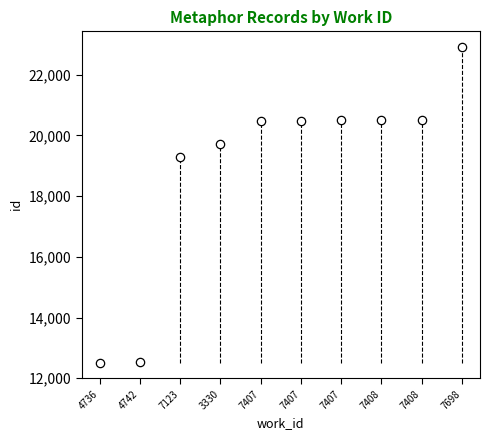

How many lines are shown in the chart?

1